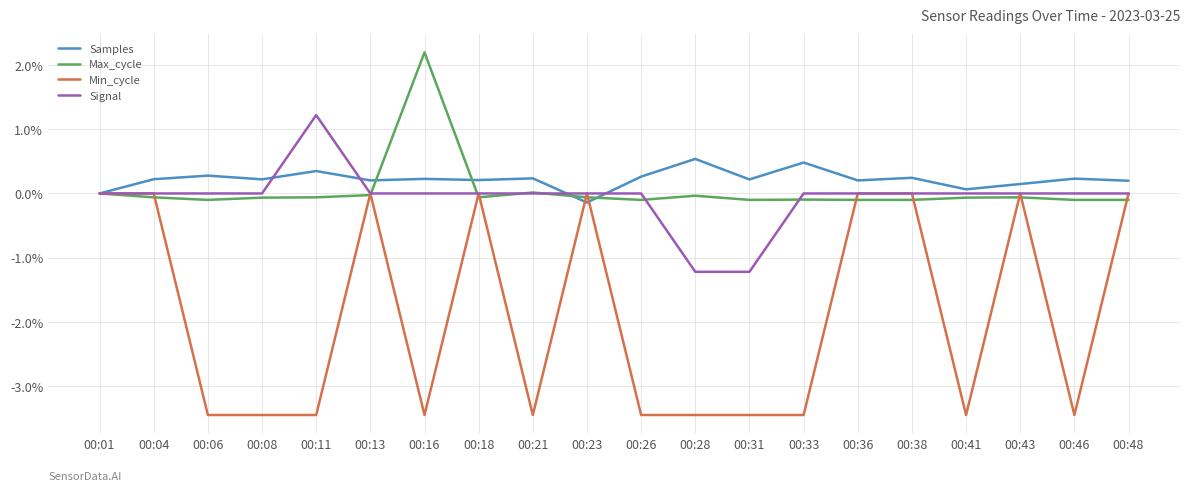

At how many categories does at least one series exceed 0?

18